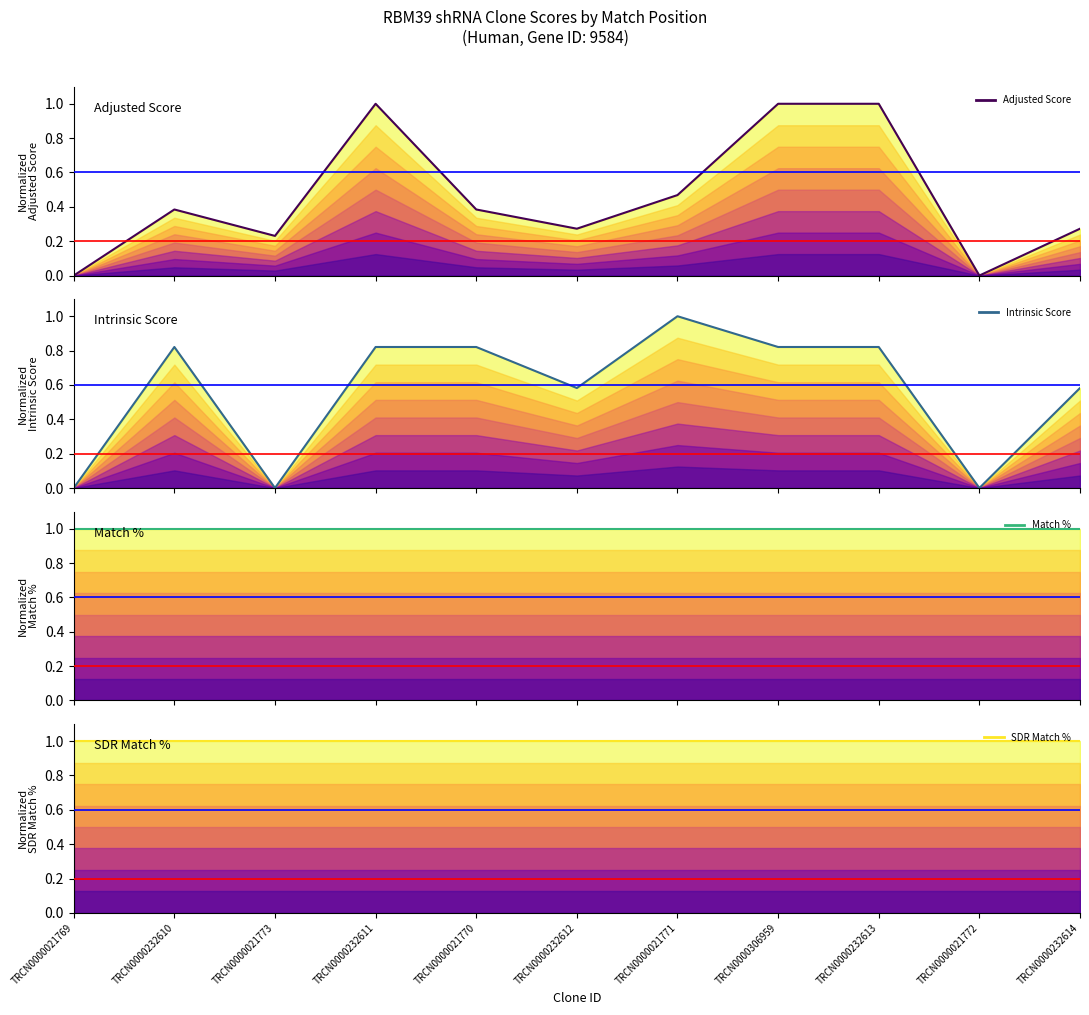

What are all the series names shown in the legend?

Adjusted Score, Intrinsic Score, Match %, SDR Match %